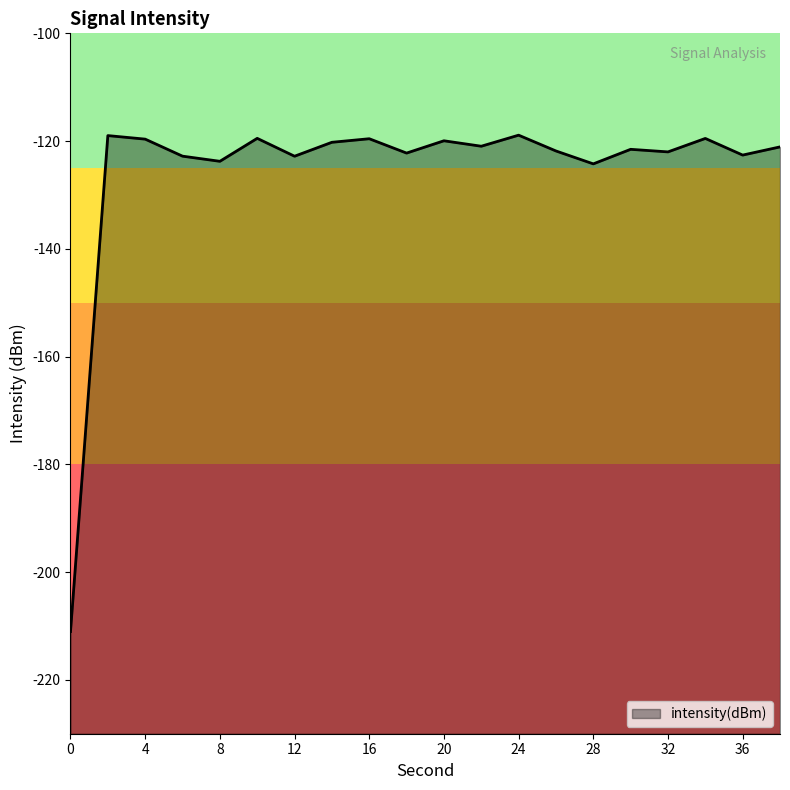

What is the difference between the maximum and minimum values?

92.1